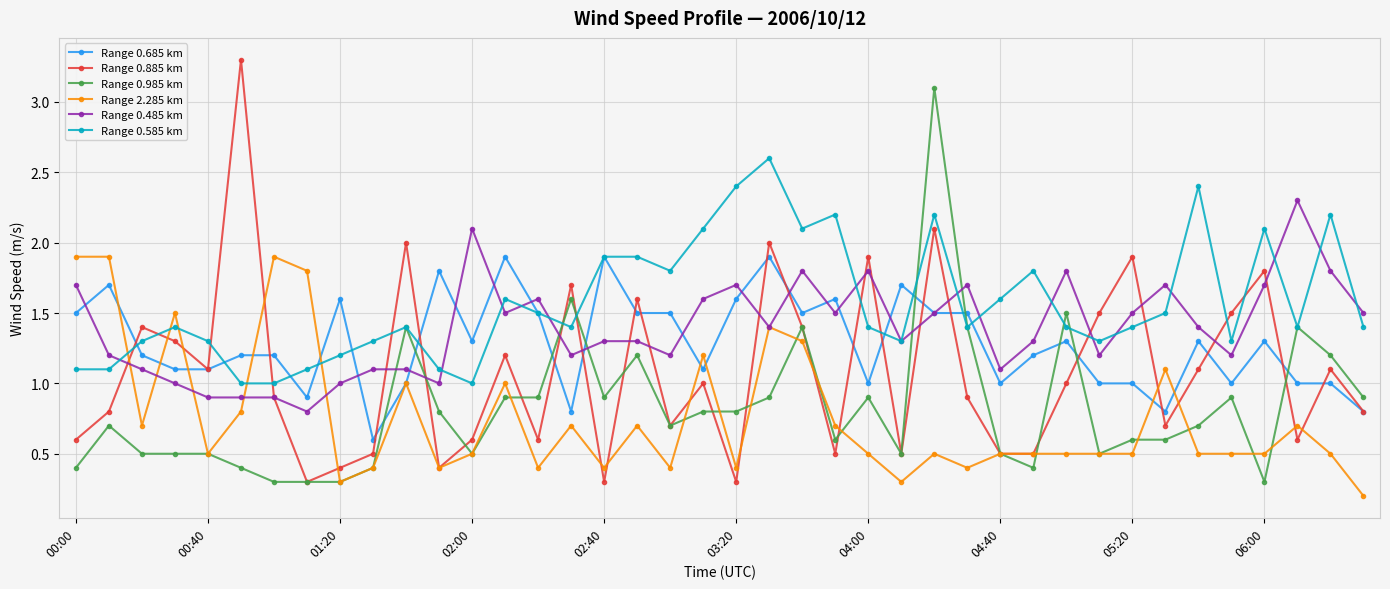

What is the minimum value for Range 0.585 km?

1.0